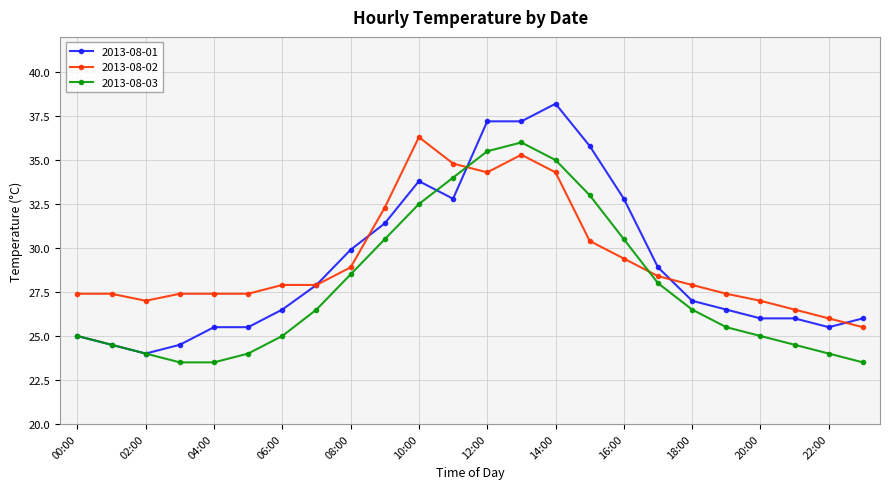

Which series has the widest spread of values?

2013-08-01